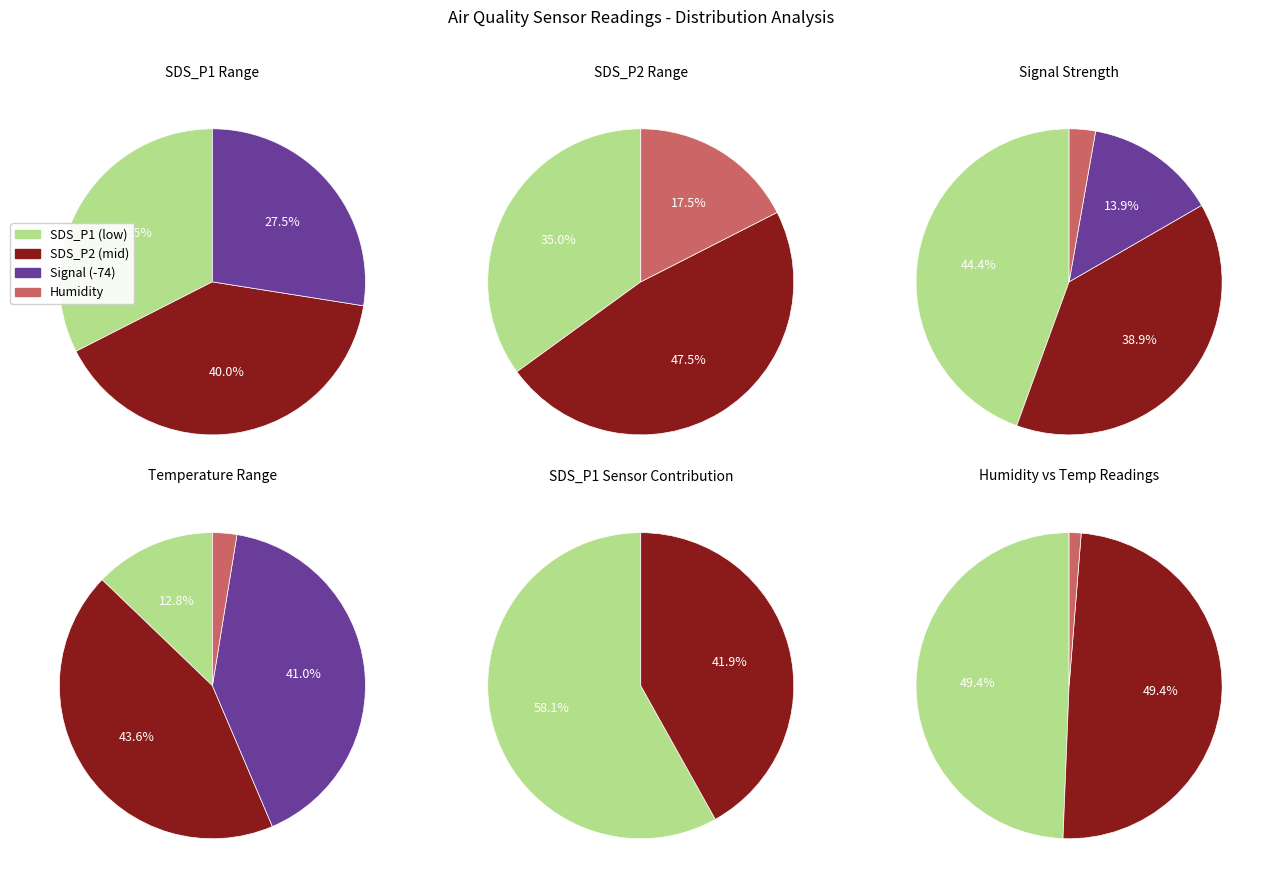

Does 26 account for over 50% of the chart?

No